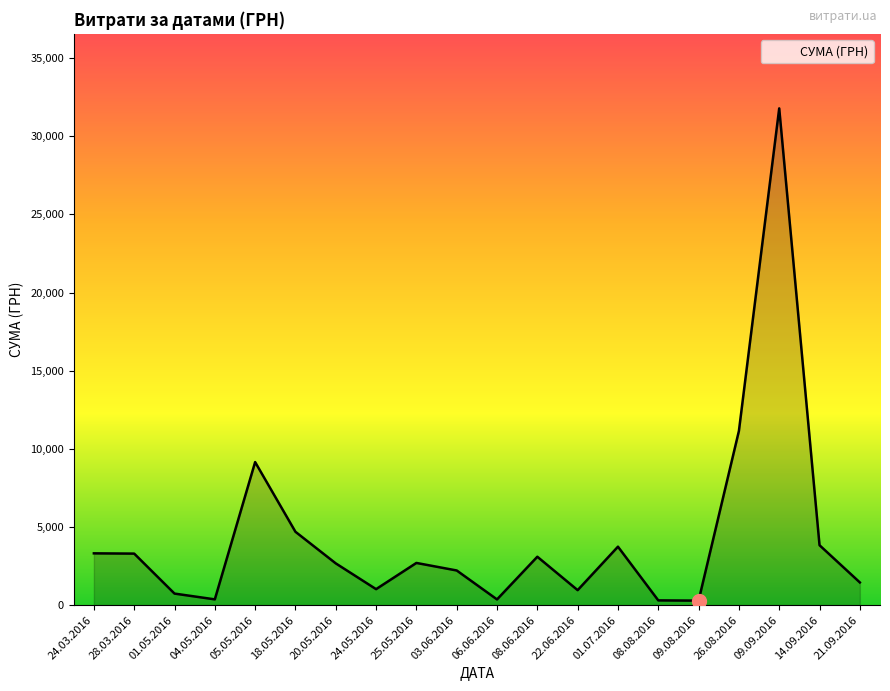

At which label is the value closest to 16035?

26.08.2016